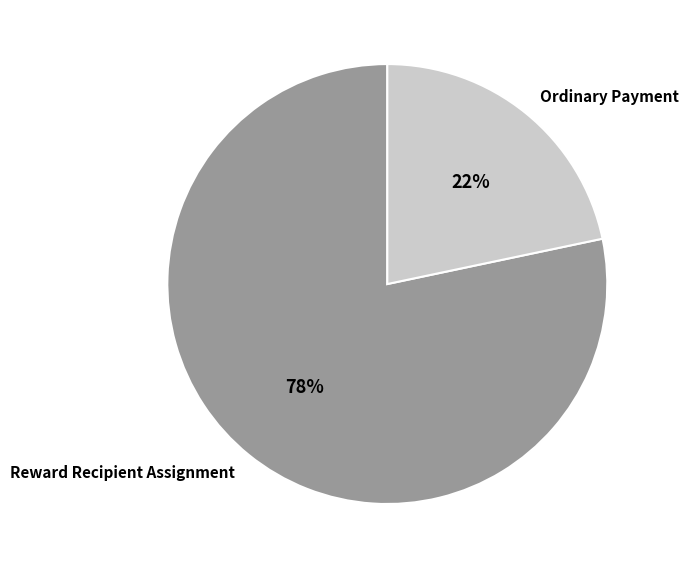

Is the sum of Ordinary Payment and Reward Recipient Assignment greater than half?

Yes